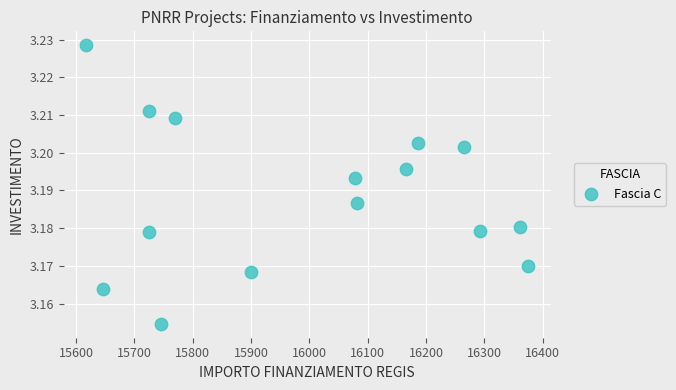

What is the range of X values (max minus min)?

759.5